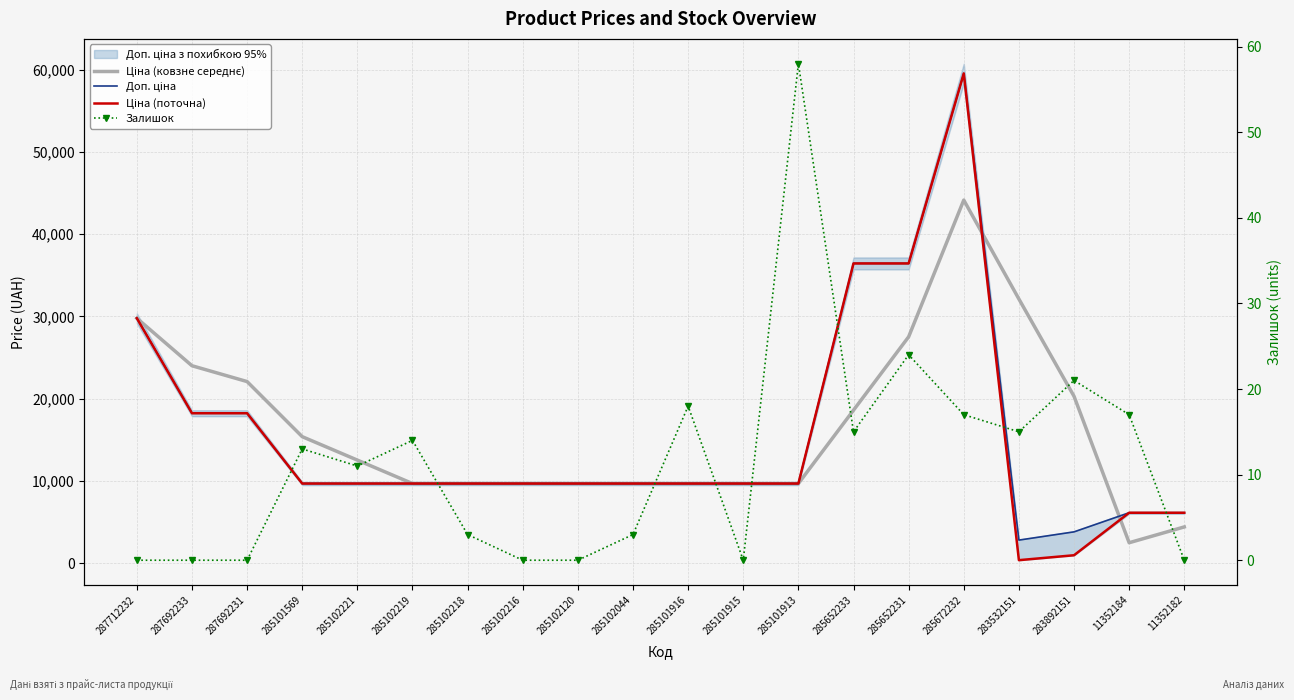

True or false: Доп. ціна and Залишок intersect in this chart.

False